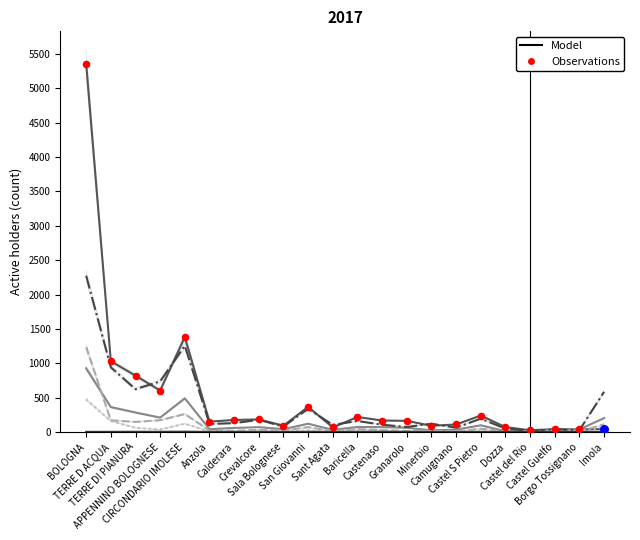

At which category is the sum across all series the highest?

BOLOGNA